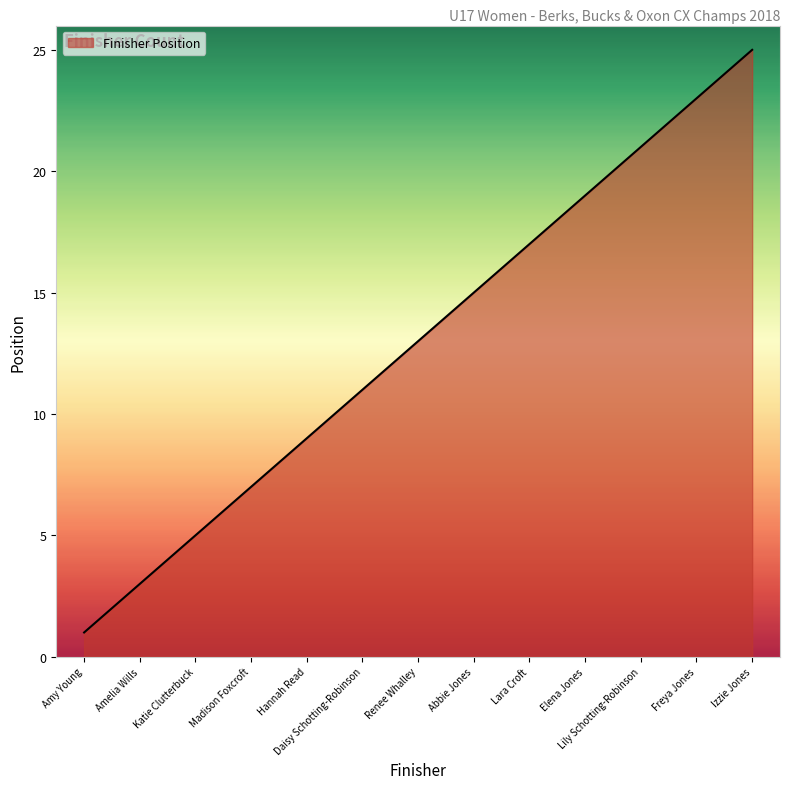

What is the greatest value displayed?

25